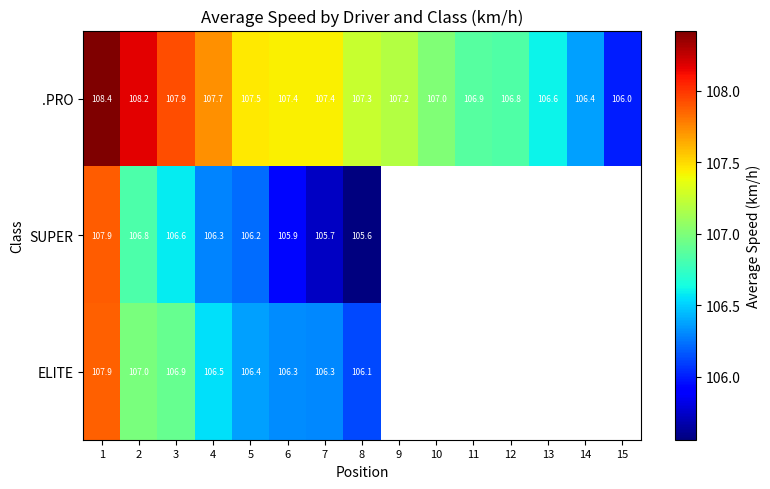

At 3, list the series in order from smallest to largest.

SUPER, ELITE, .PRO